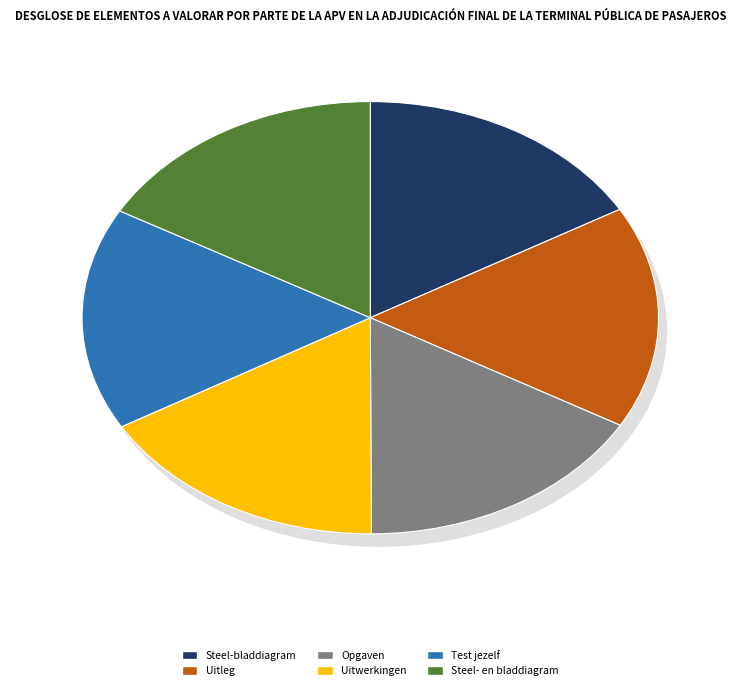

Which slice is the smallest?

Steel-bladdiagram